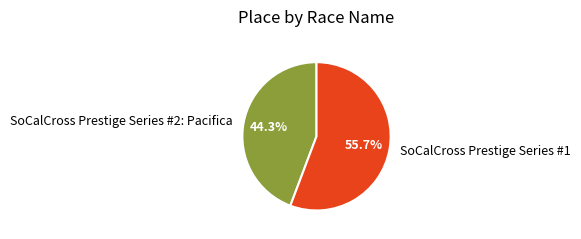

Combined, do SoCalCross Prestige Series #1 and SoCalCross Prestige Series #2: Pacifica account for over 50%?

Yes